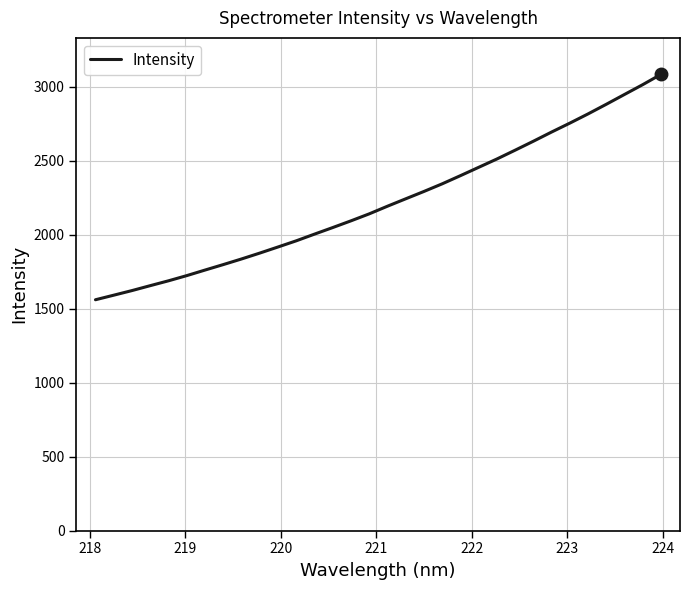

What is the maximum value shown in the chart?

3082.8